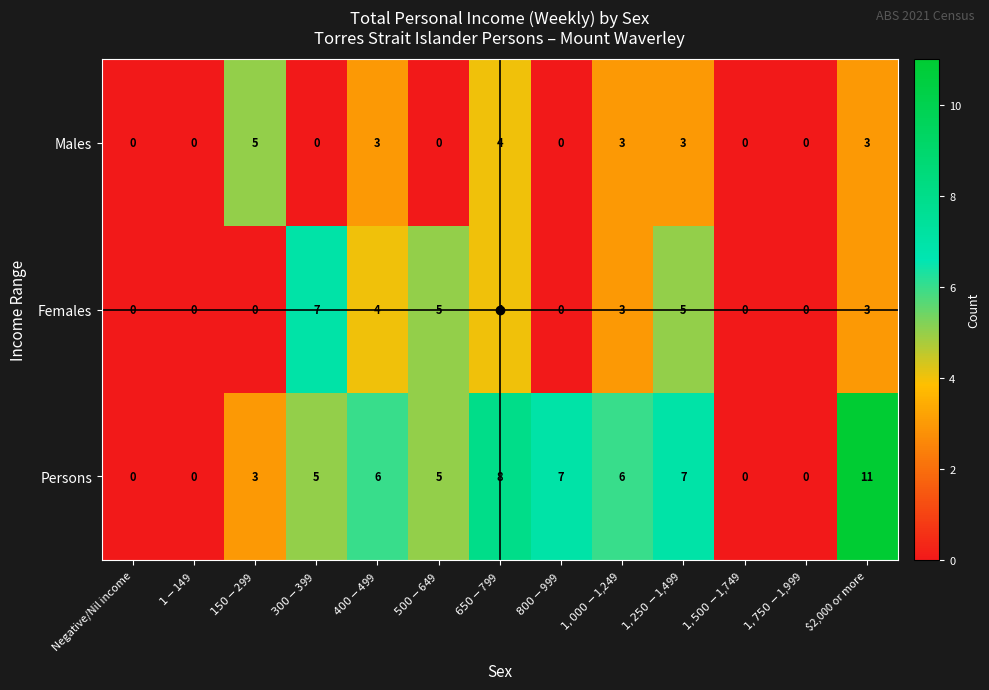

What is the difference between the maximum and second lowest values in the Persons series?

11